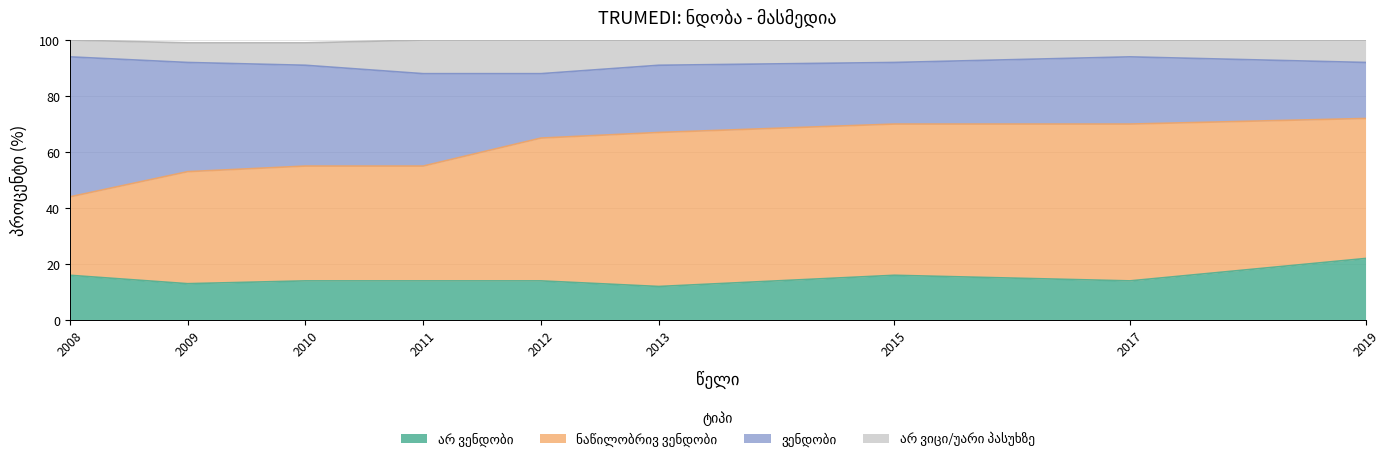

What is the approximate value of არ ვენდობი at 2015?

16